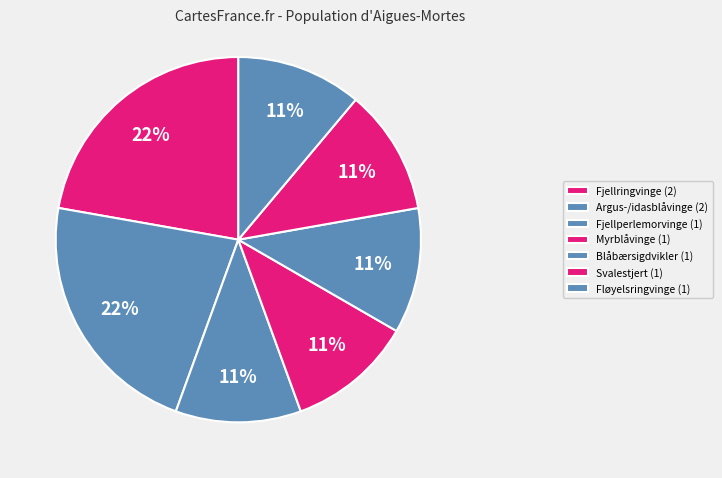

Count the number of slices in the pie.

7